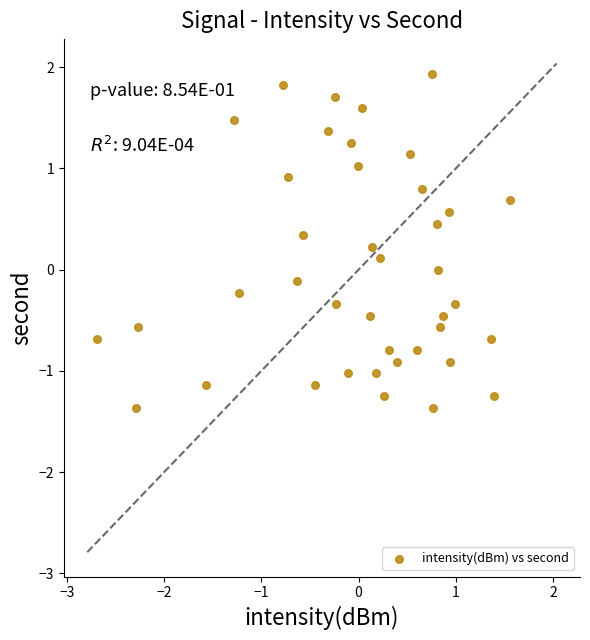

What is the range of Y values (max minus min)?

3.3